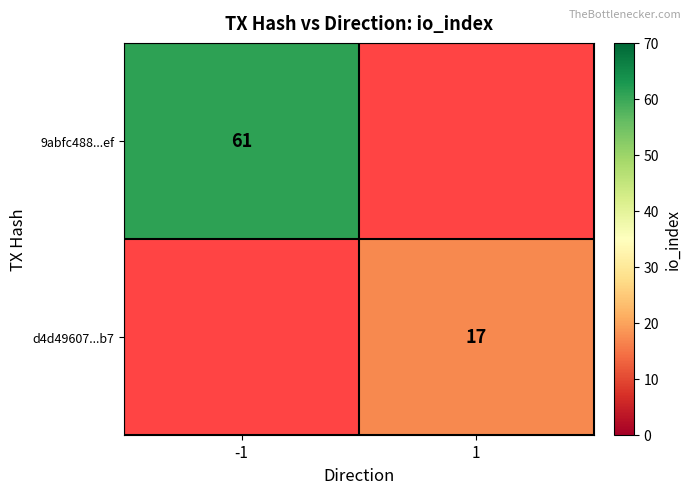

True or false: d4d49607...b7 has a value of 17 at 1.

True